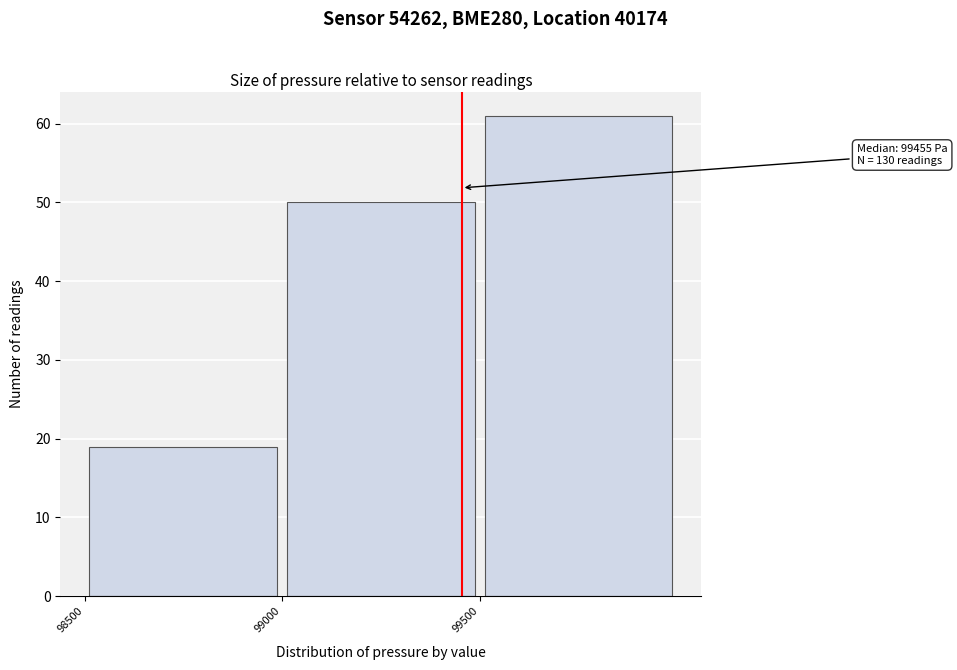

Over which range of the x-axis is the bar tallest?

99500 to 100000